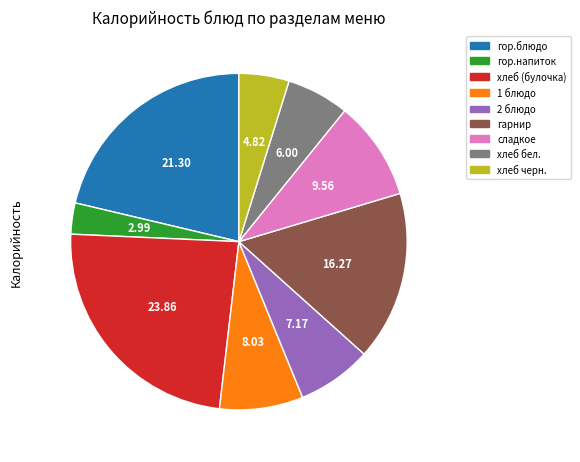

Is 1 блюдо the majority of the pie?

No